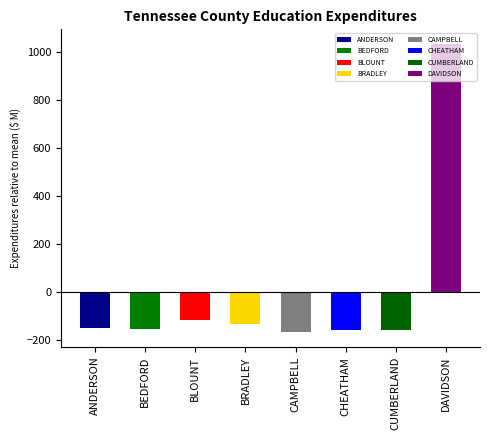

What value does the data have at CUMBERLAND?

-156.2